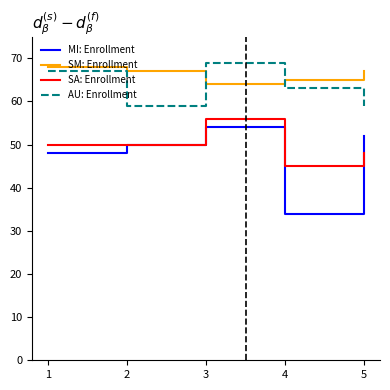

What is the sum of all MI: Enrollment values?

238